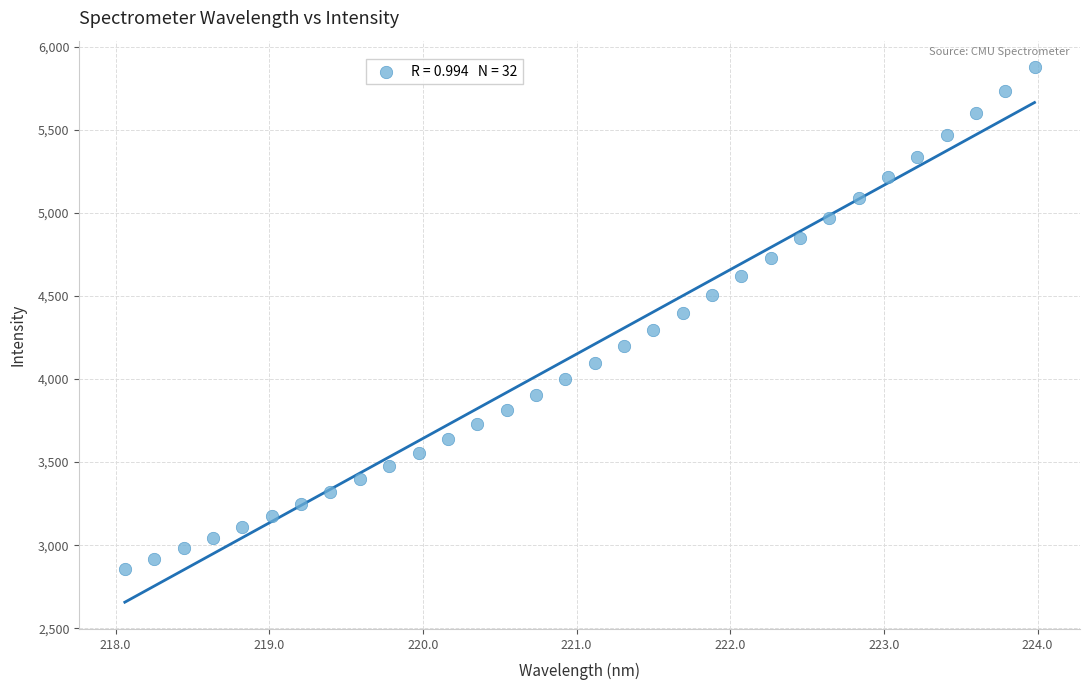

What is the range of X values (max minus min)?

5.9